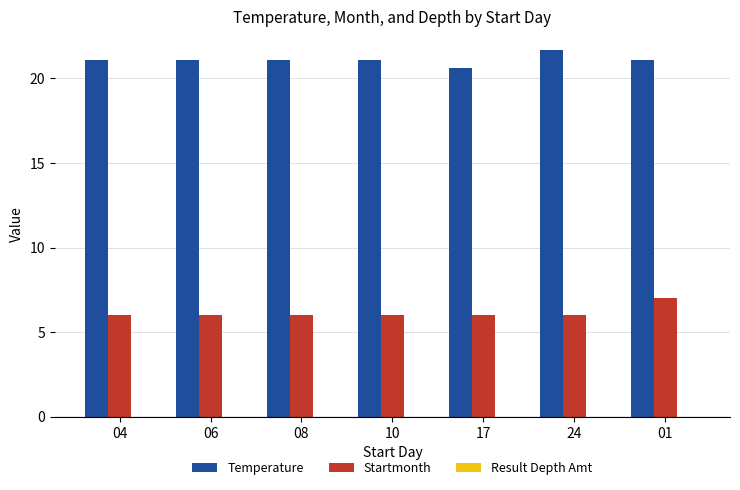

At which category does the chart reach its peak across all series?

24